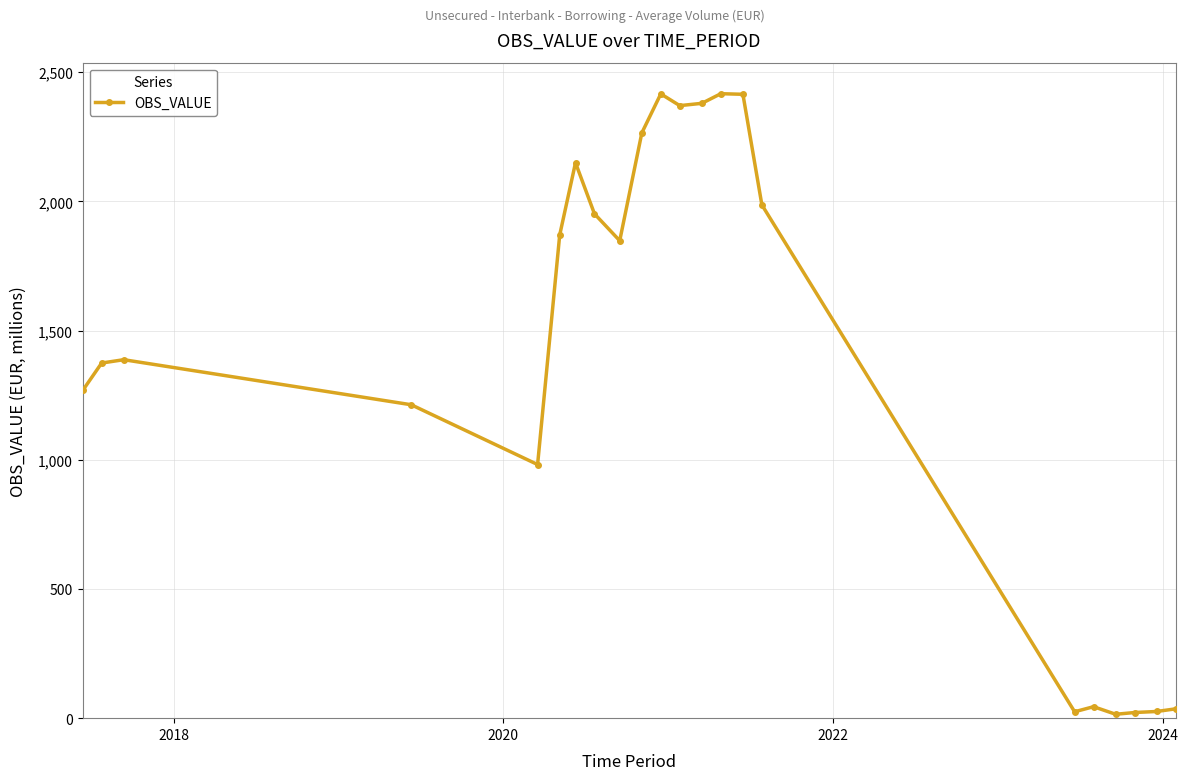

What is the sum of all values?

30465.2